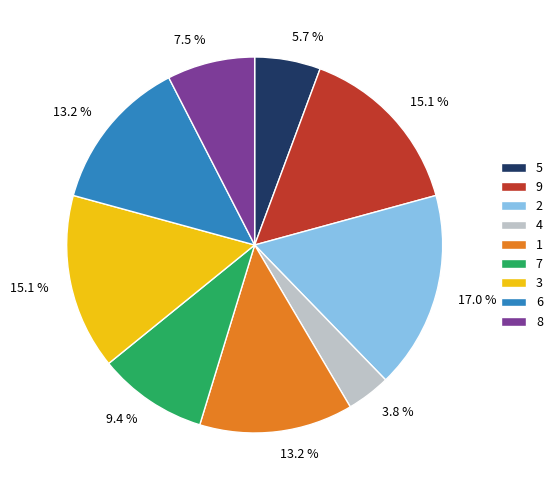

What percentage is the 4 slice, to the nearest percent?

4%